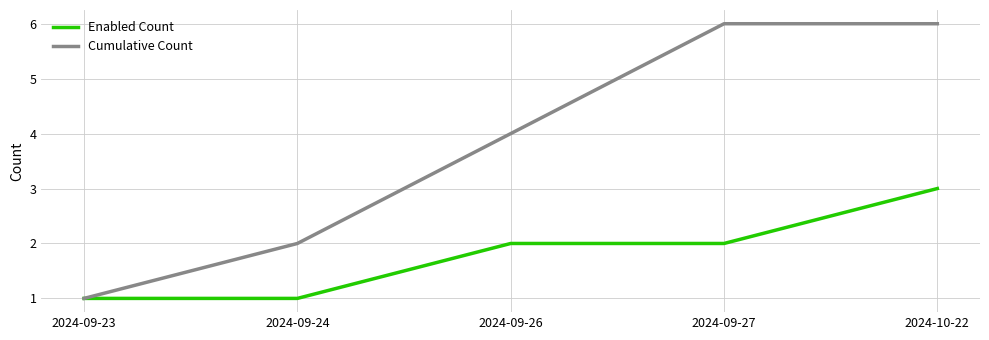

Between 2024-09-26 and 2024-10-22, which series saw the biggest shift?

Cumulative Count